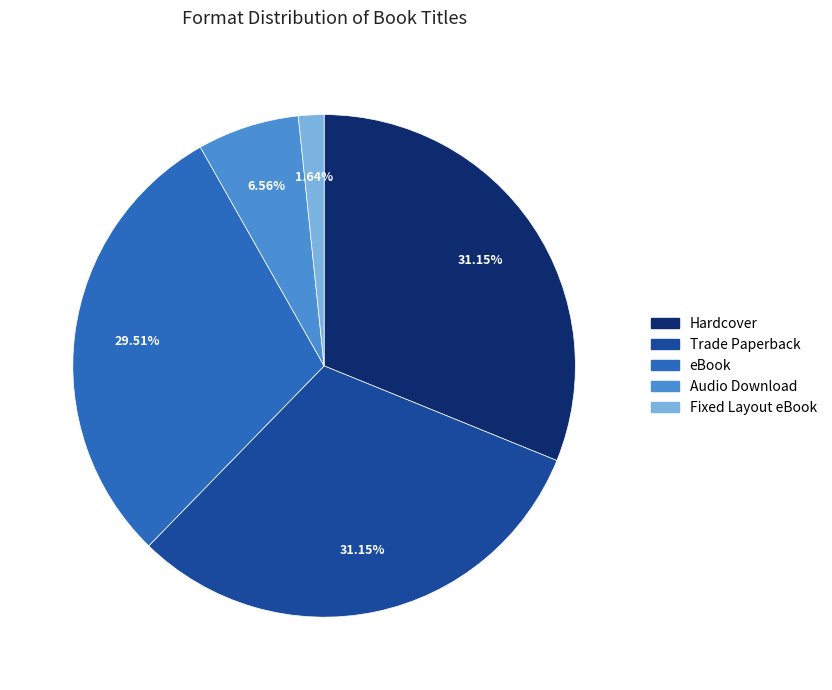

How many slices are in this pie chart?

5